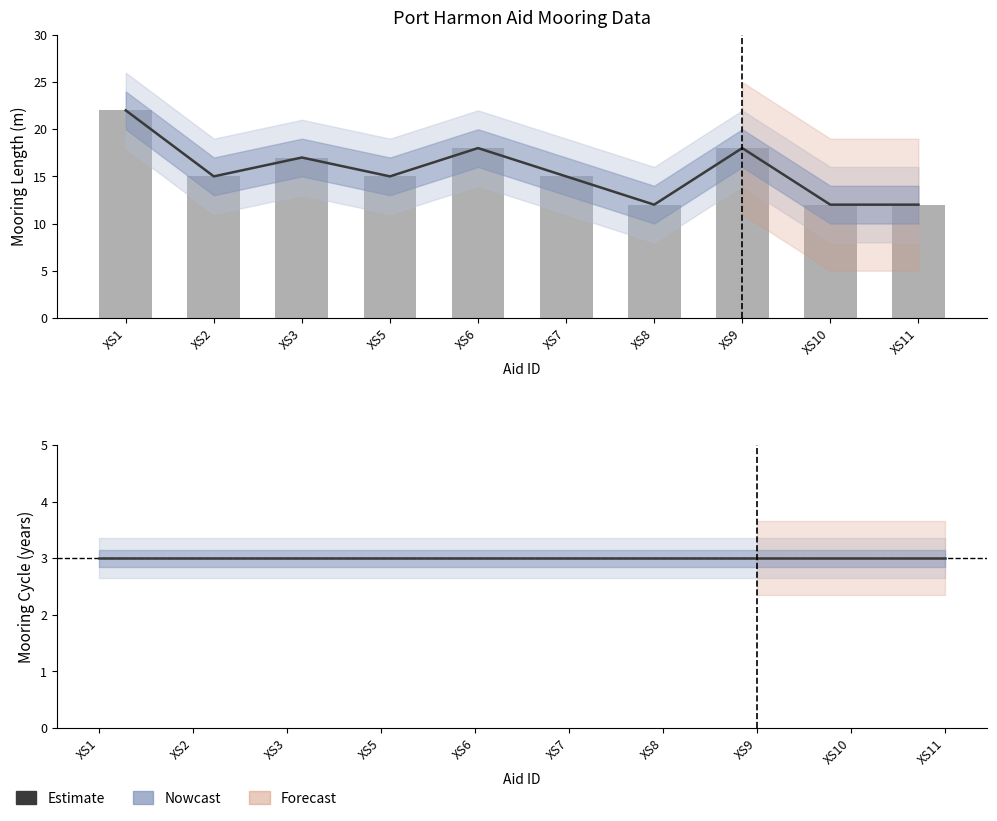

What value does the Mooring Cycle series have at XS8?

3